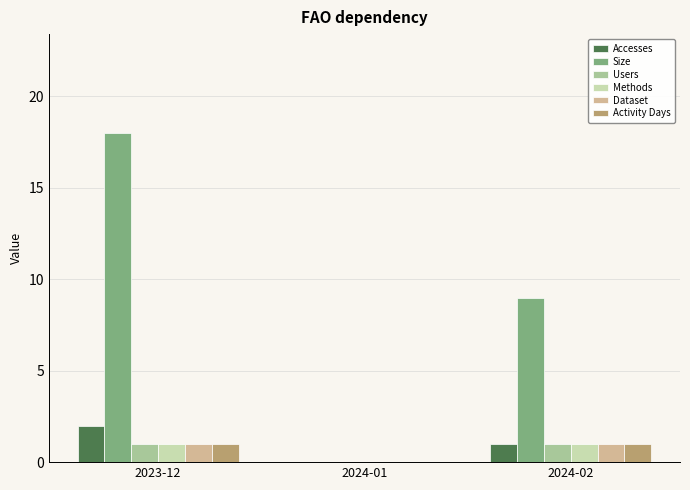

Which series changed the most between 2023-12 and 2024-01?

Size